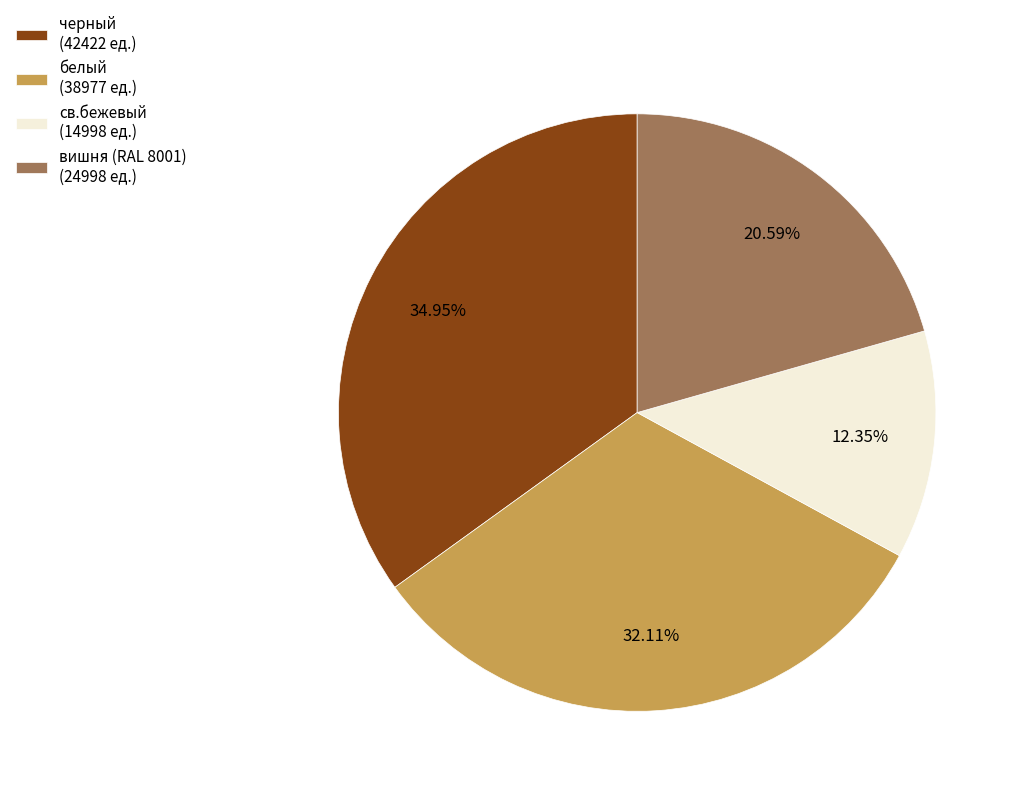

True or false: св.бежевый accounts for 1% of the total.

False